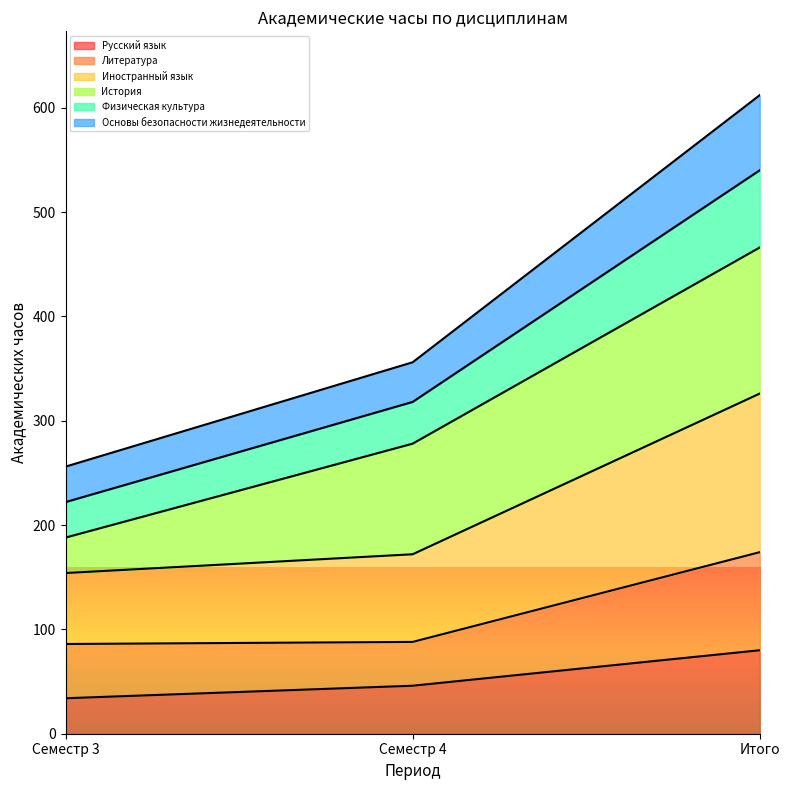

What is the highest value of the Русский язык series?

80